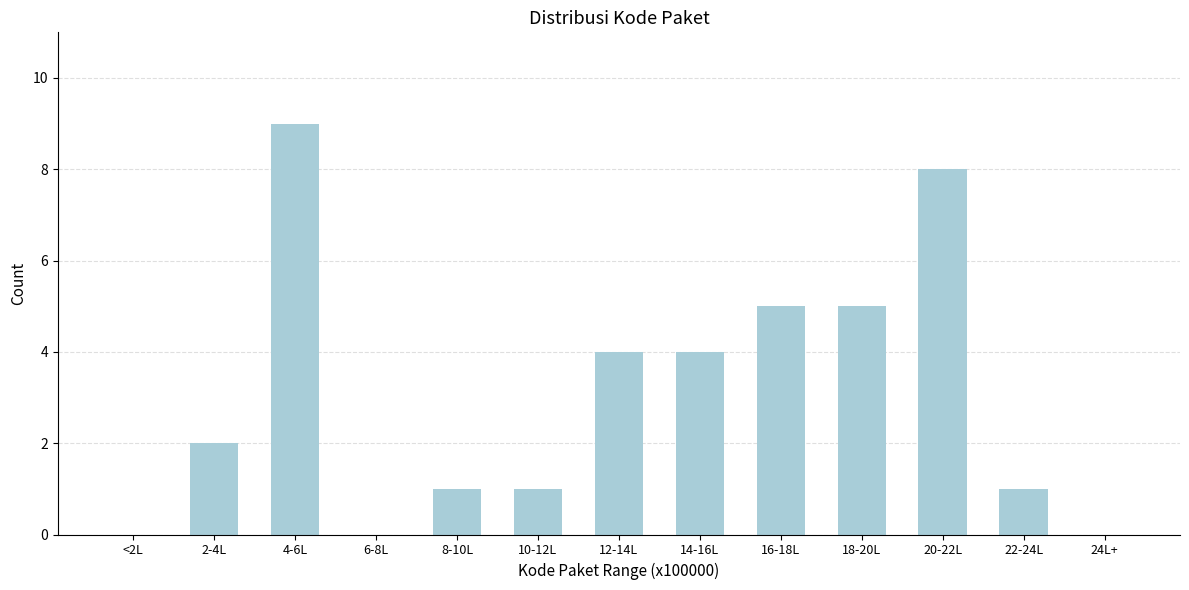

Reading right to left, list all the values displayed in this chart.

24L+=0	22-24L=1	20-22L=8	18-20L=5	16-18L=5	14-16L=4	12-14L=4	10-12L=1	8-10L=1	6-8L=0	4-6L=9	2-4L=2	<2L=0